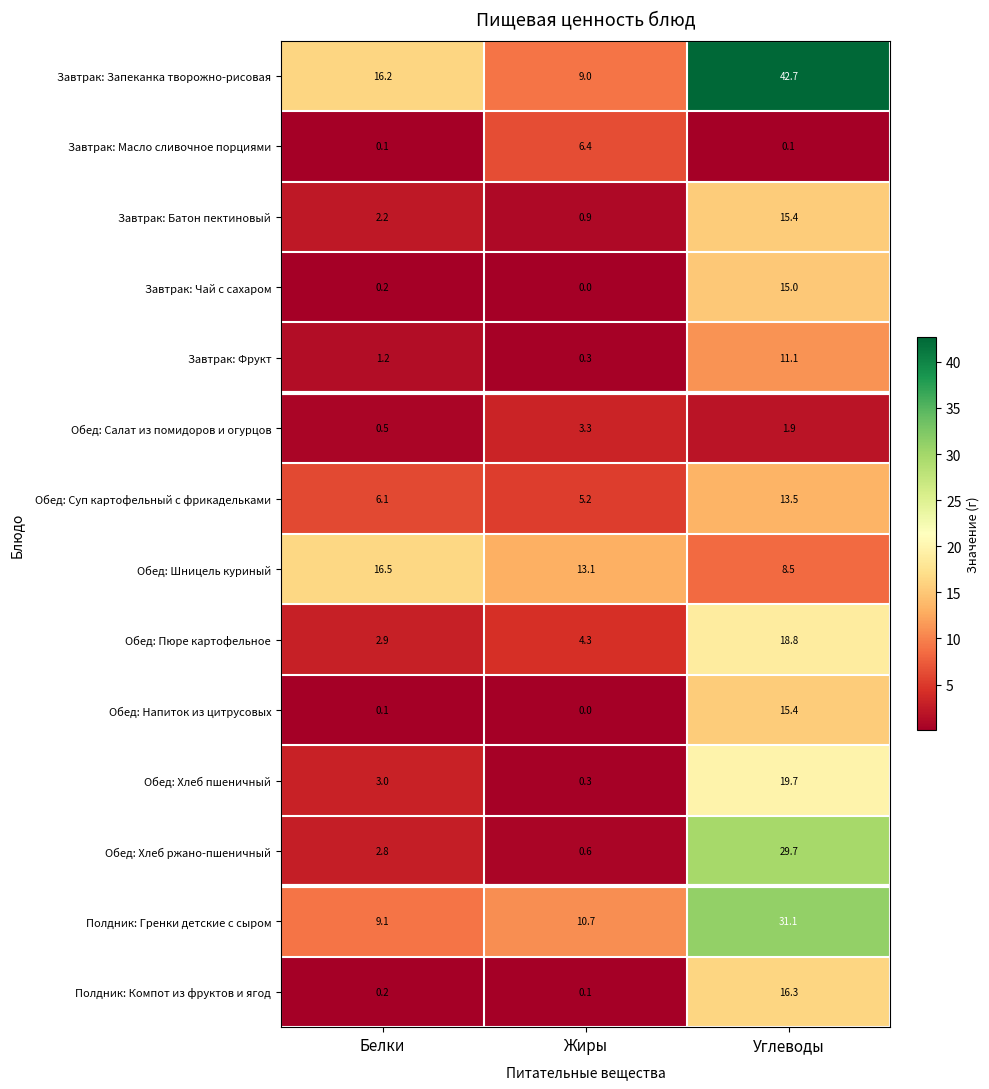

What is the minimum value for Обед: Хлеб пшеничный?

0.3